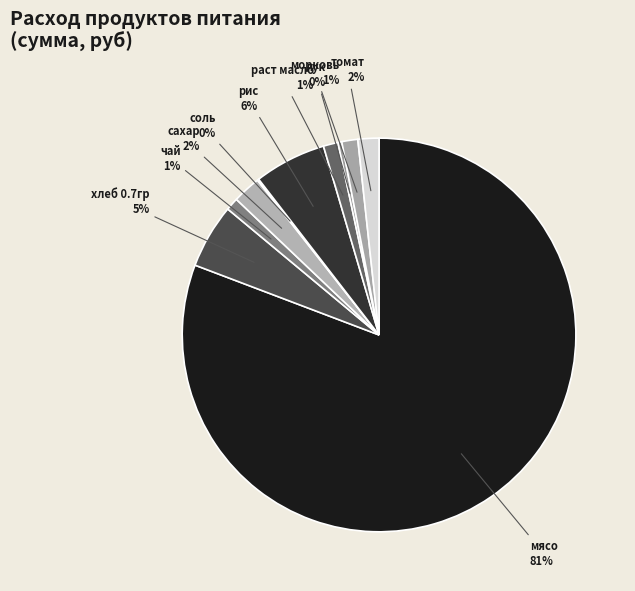

Is there a majority slice in this chart?

Yes